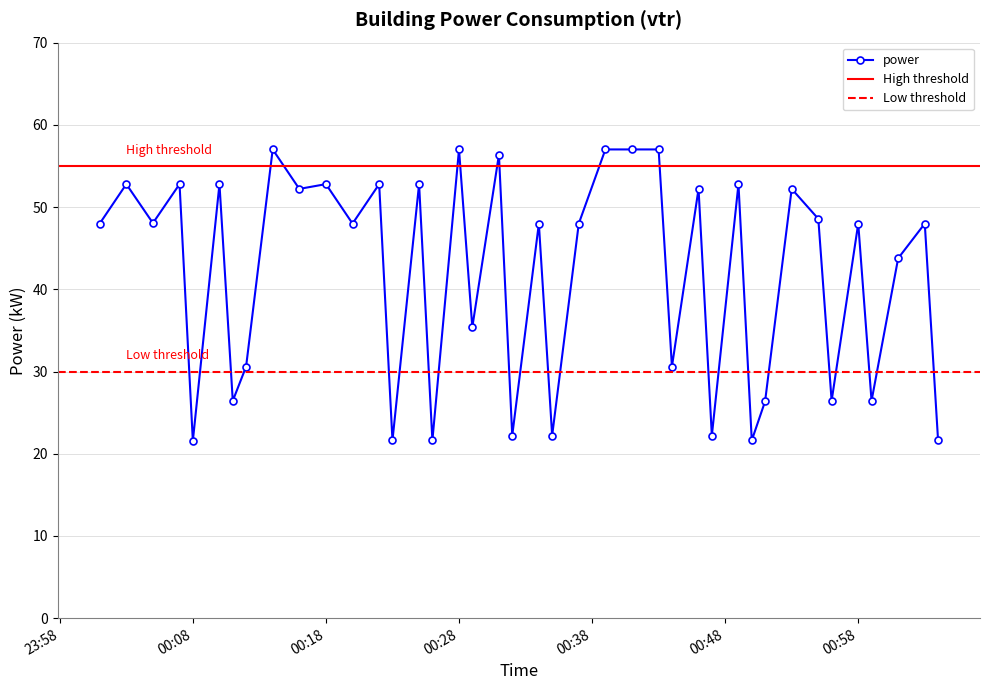

How many values exceed 47?

24